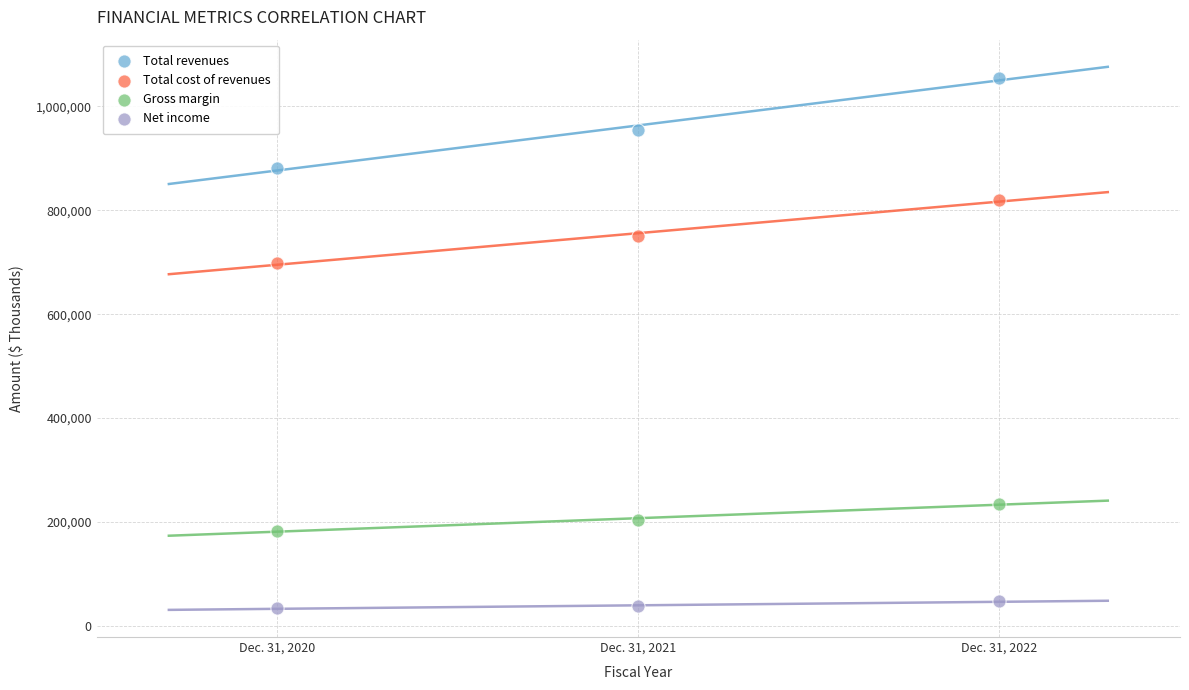

Which series has the widest spread of Y values?

Total revenues